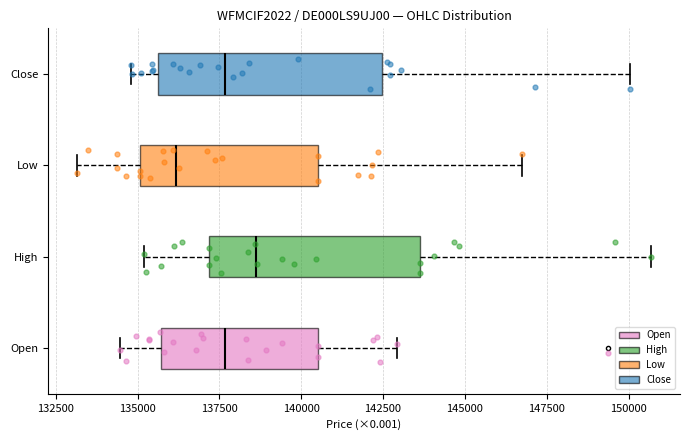

Reading bottom to top, transcribe this box plot: for each box, give where its median line is, the range the box spans, and where its two whiskers end, as read against the x-axis. The values are not printed on the chart, so give them approximately, as read against the axis.

Open: median 137500, box 135500 to 140500, whiskers 134500 to 143000
High: median 138500, box 137000 to 143500, whiskers 135000 to 150500
Low: median 136000, box 135000 to 140500, whiskers 133000 to 146500
Close: median 137500, box 135500 to 142500, whiskers 135000 to 150000